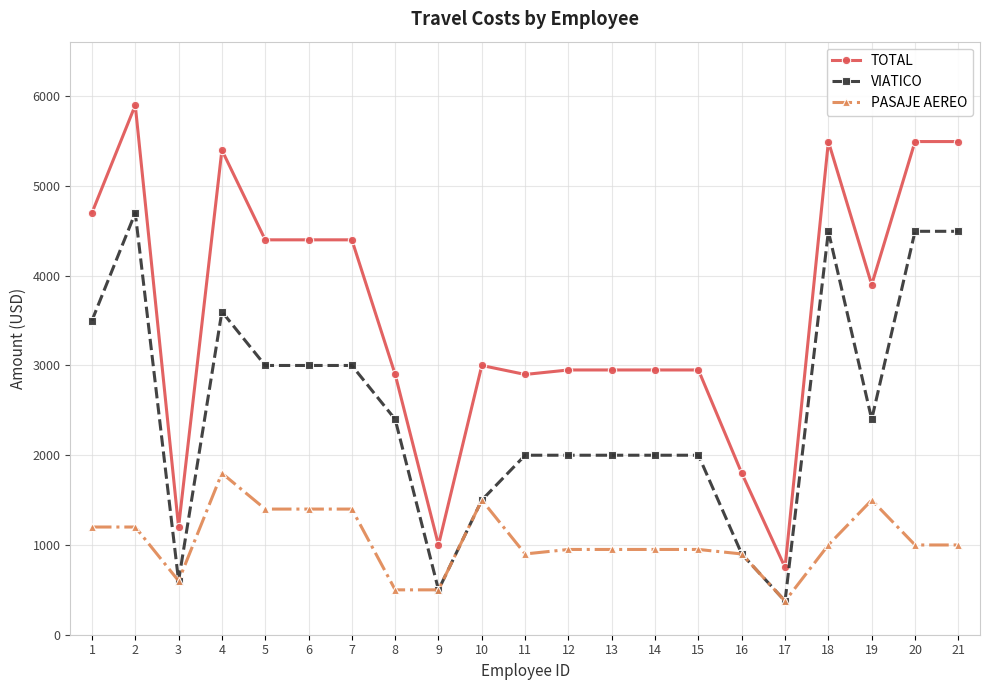

What is the minimum value for VIATICO?

375